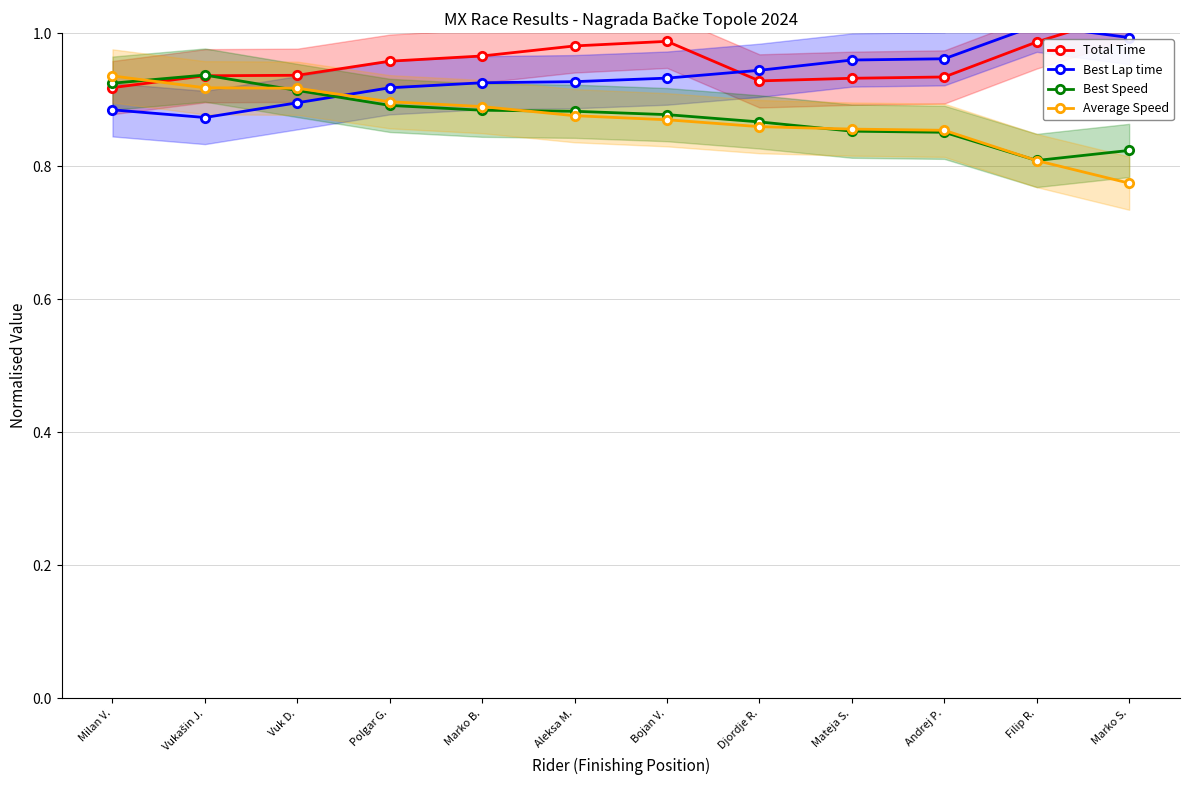

Count the Total Time values in the range 0 to 1.

11